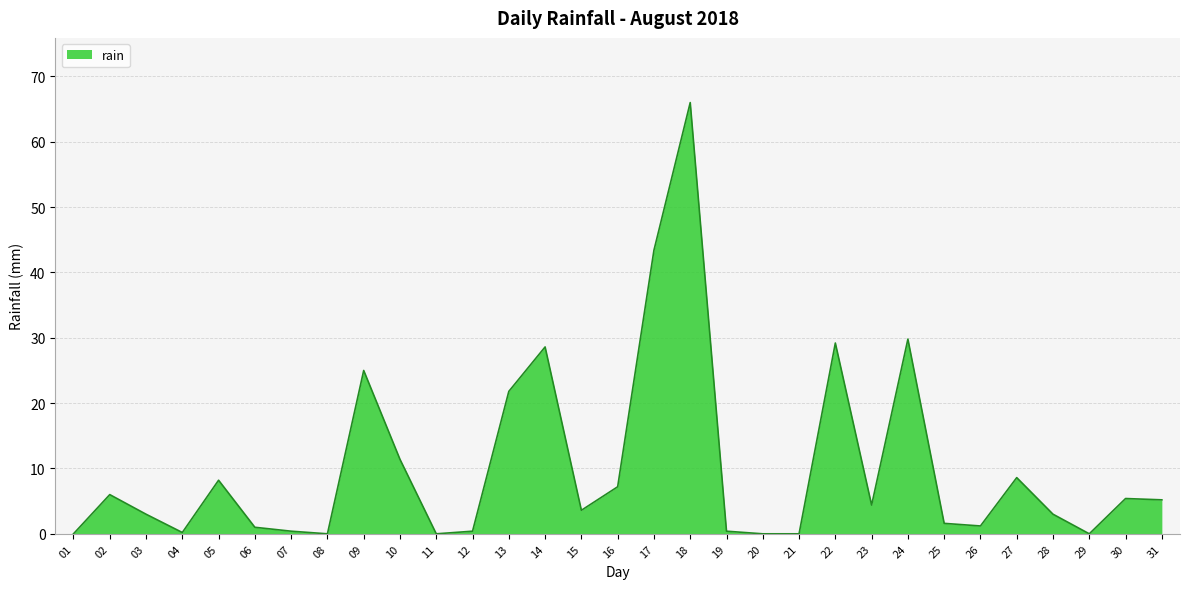

How many lines are shown in the chart?

1